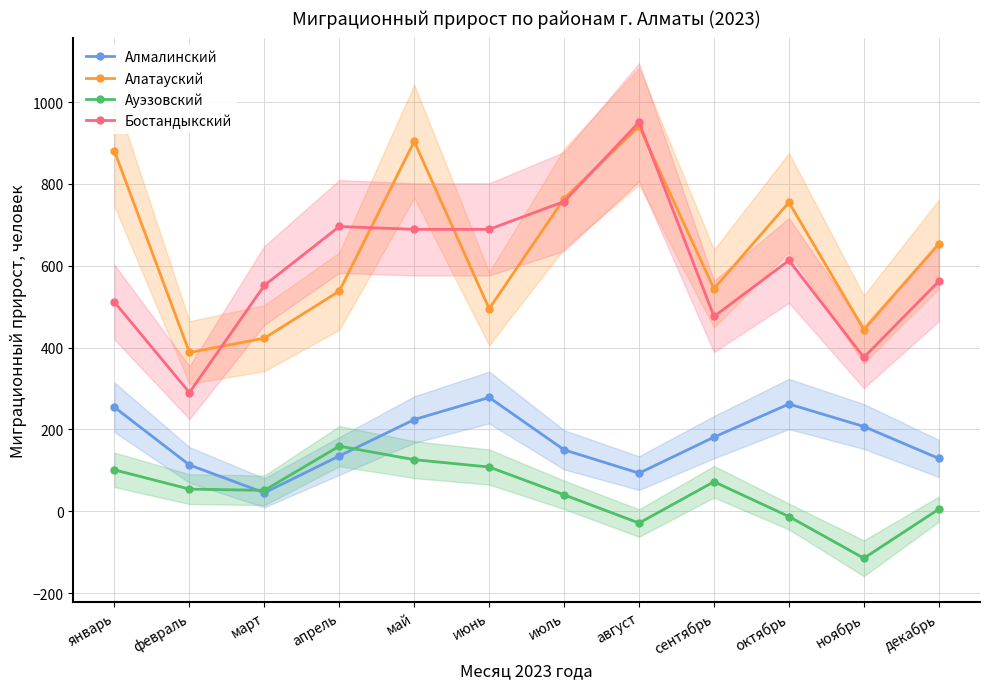

What is the difference between the highest and lowest values at сентябрь?

472